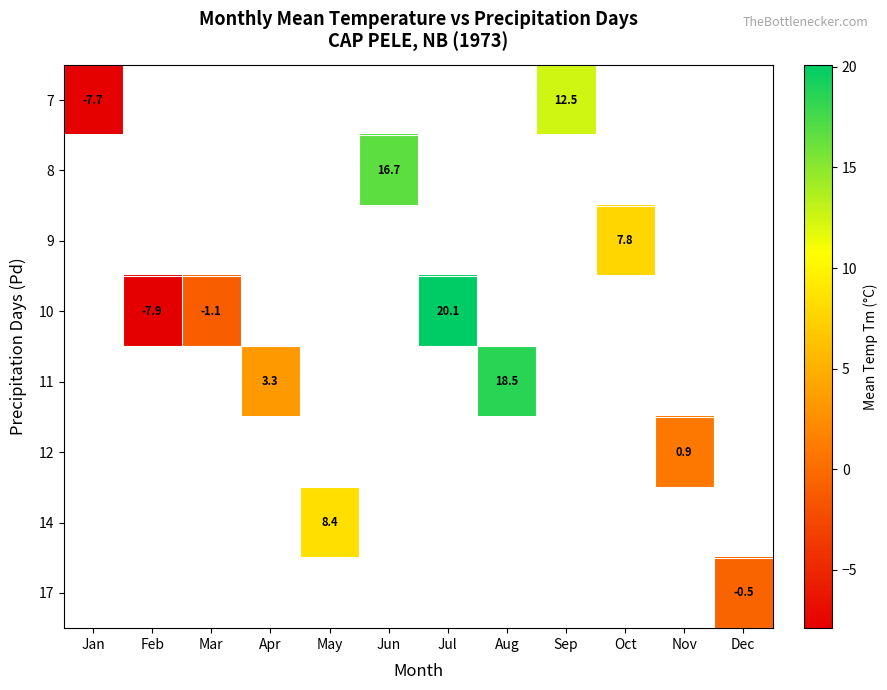

At how many categories does at least one series exceed 17?

2